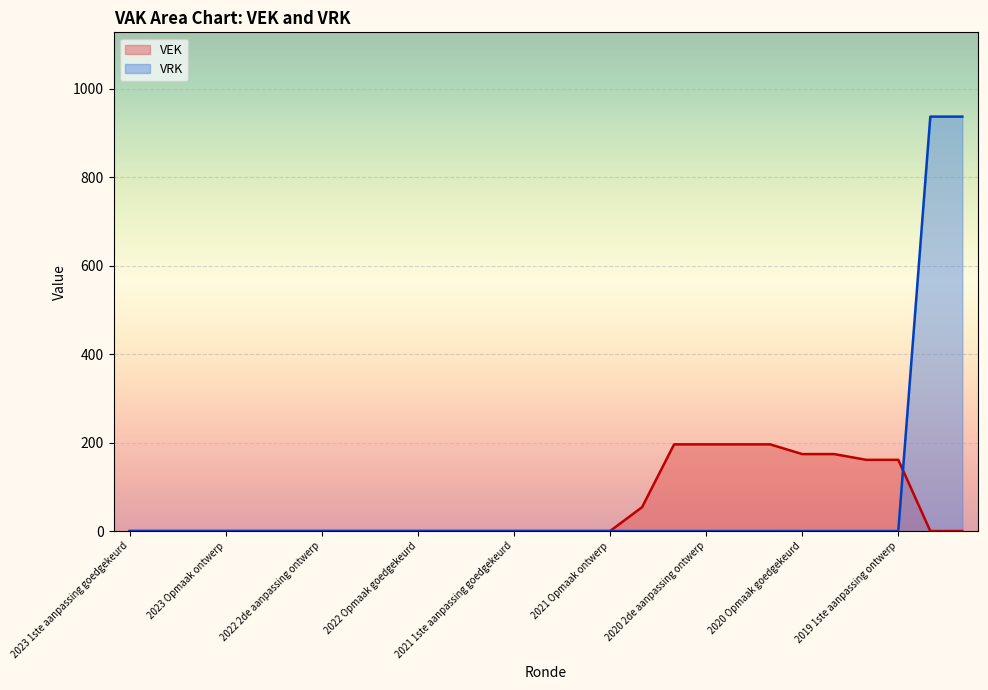

Rank the series by their maximum value, from highest to lowest.

VRK, VEK